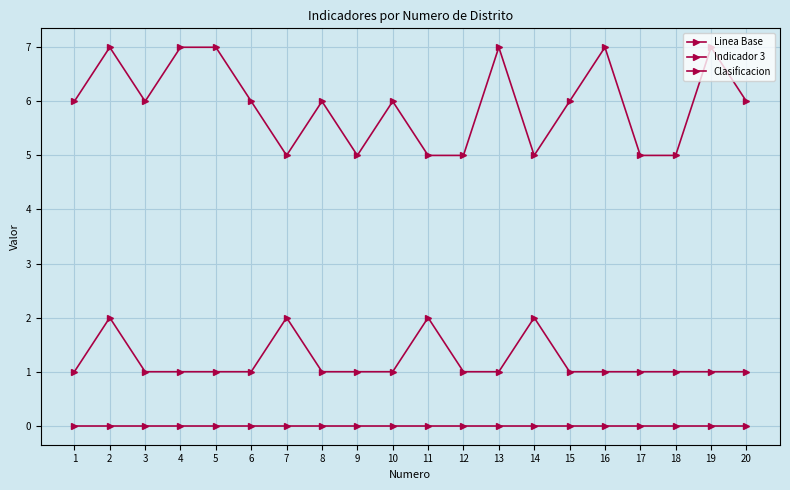

Does the chart have visible grid lines?

Yes